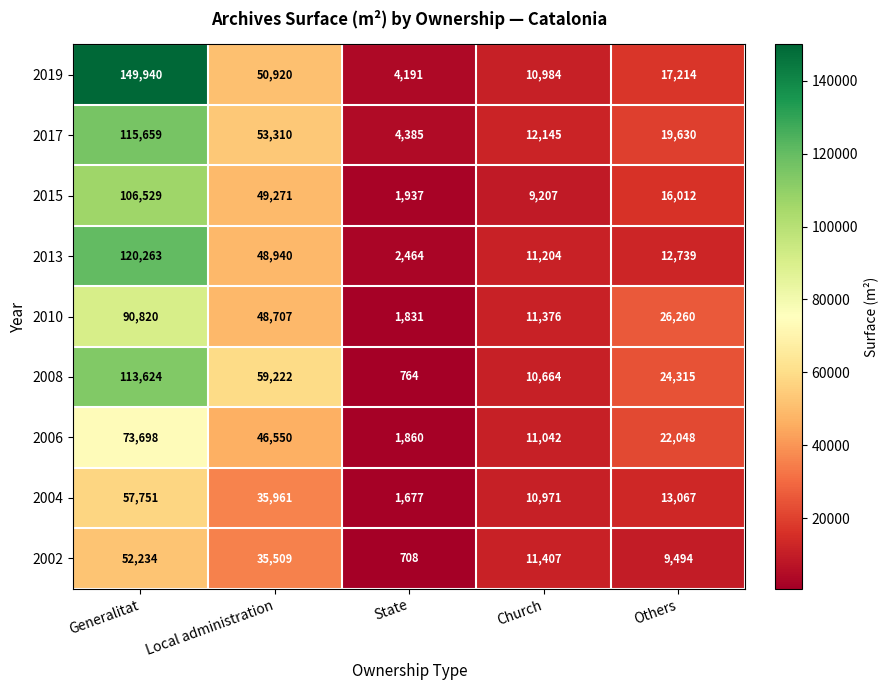

The value of 2006 at State is 711. True or false?

False